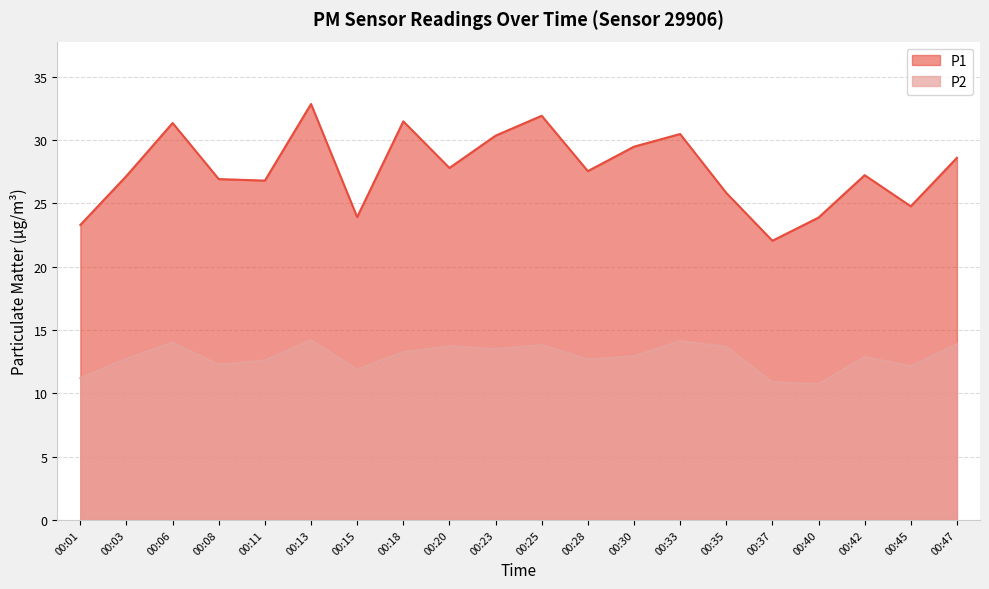

Reading left to right, what are all the values shown in this chart?

P1: 23.3	27.2	31.4	26.9	26.8	32.9	23.9	31.5	27.8	30.4	31.9	27.6	29.5	30.5	25.8	22.1	23.9	27.2	24.8	28.6
P2: 11.2	12.8	14.0	12.3	12.6	14.2	11.9	13.3	13.7	13.5	13.8	12.7	12.9	14.1	13.7	10.9	10.7	12.9	12.2	13.9